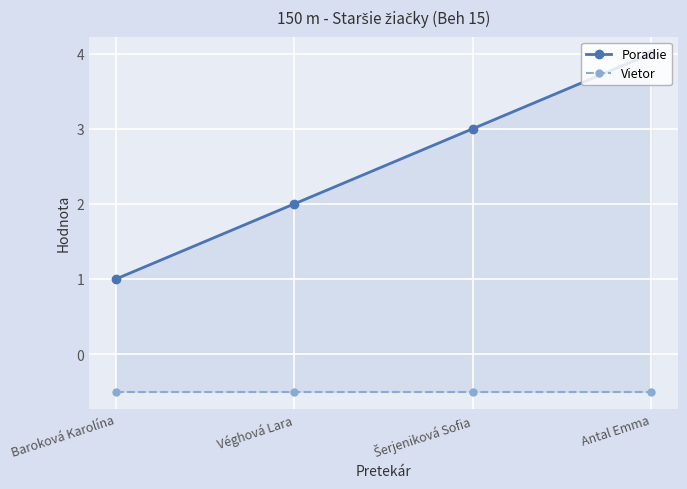

Which series changed the most between Baroková Karolína and Antal Emma?

Poradie